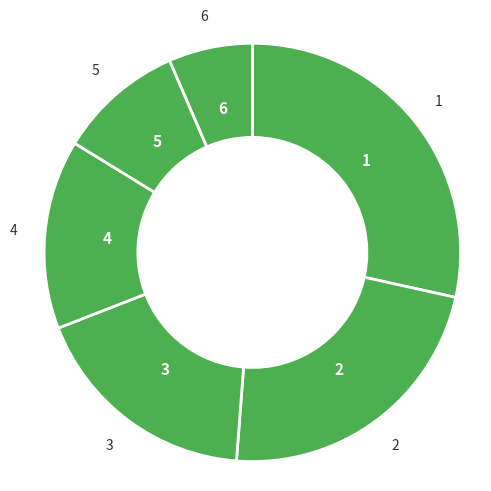

How many slices are in this pie chart?

6